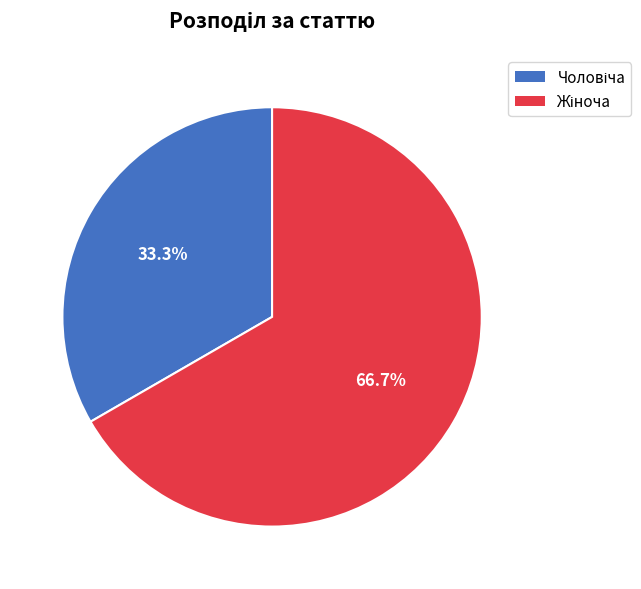

Is there any slice that represents more than half of the pie?

Yes